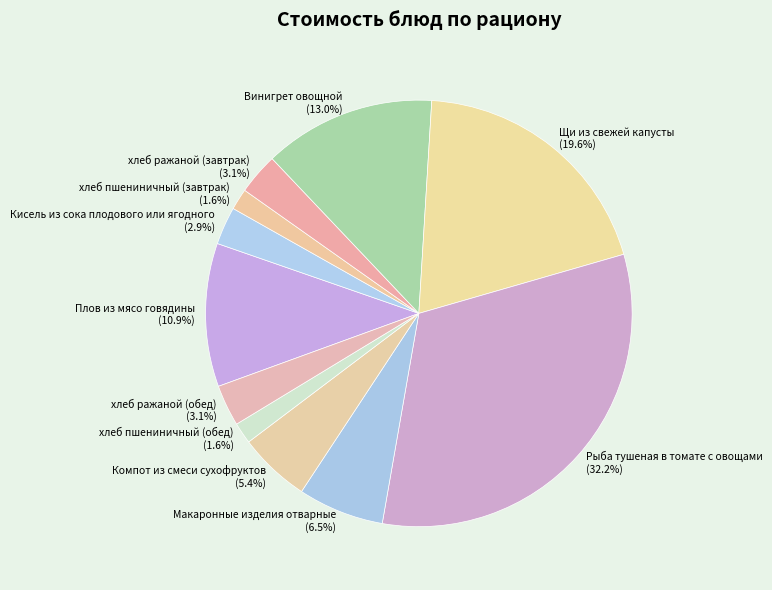

How many slices are in this pie chart?

11